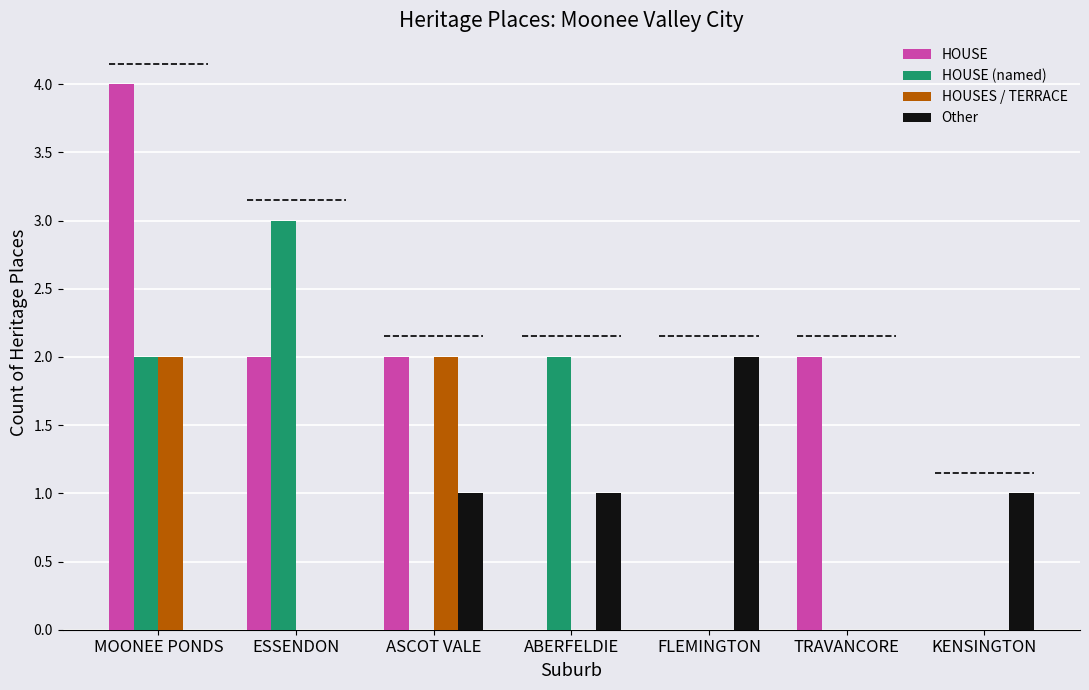

What is the total value across all series at ESSENDON?

5